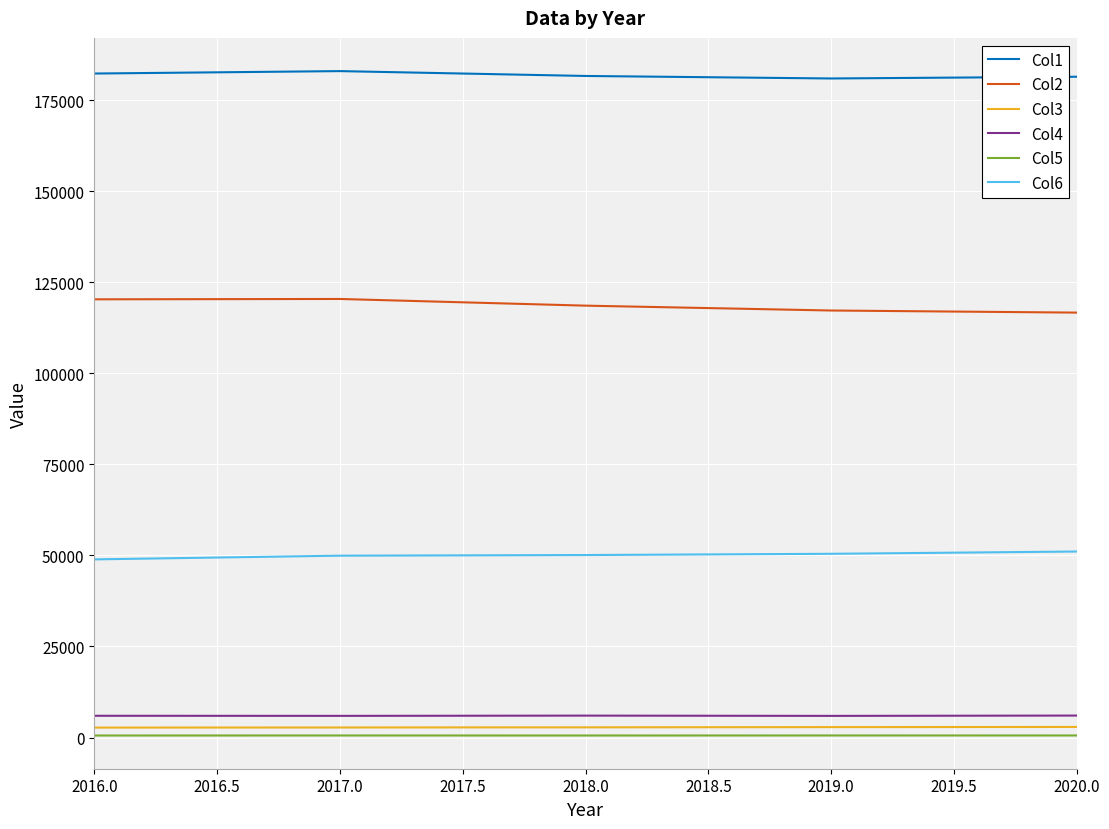

What is the maximum value shown in the chart?

182989